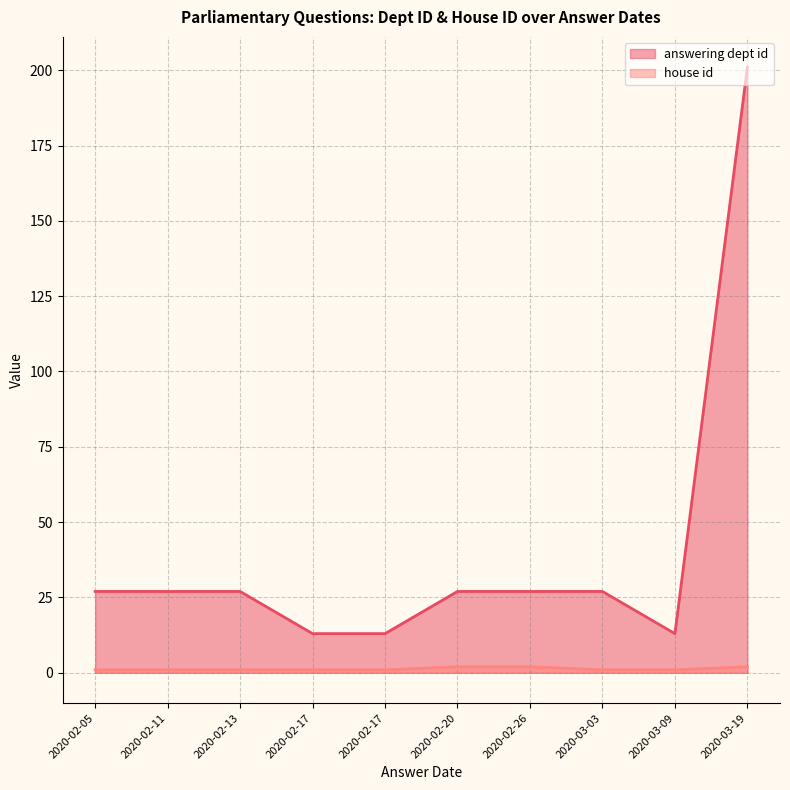

True or false: answering dept id and house id intersect in this chart.

False